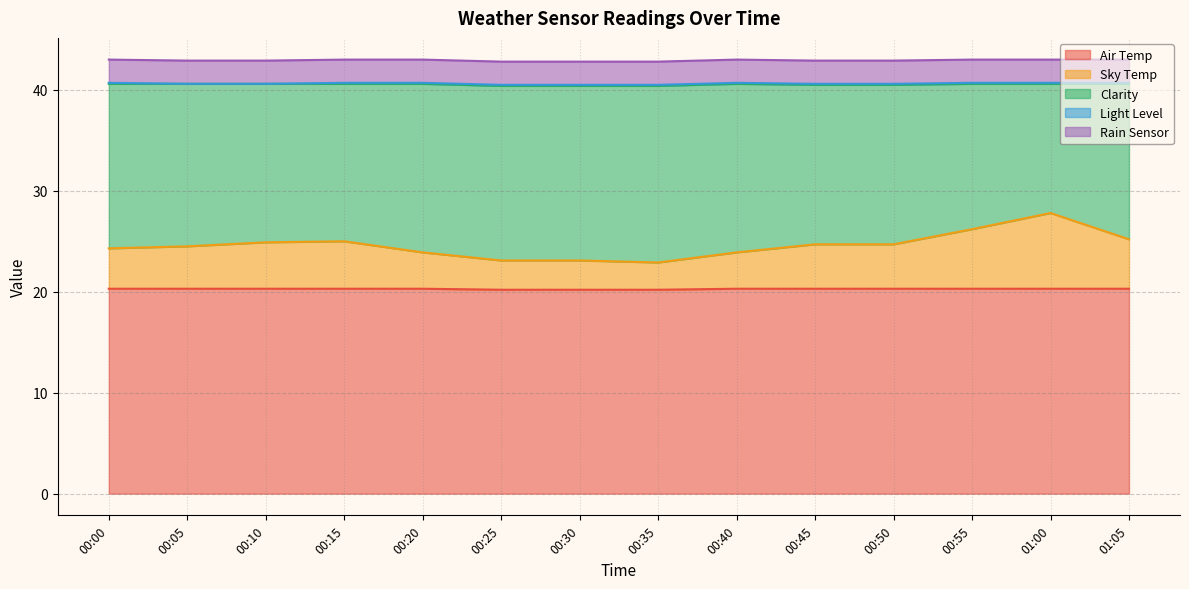

How many data points in Sky Temp are less than 4?

5